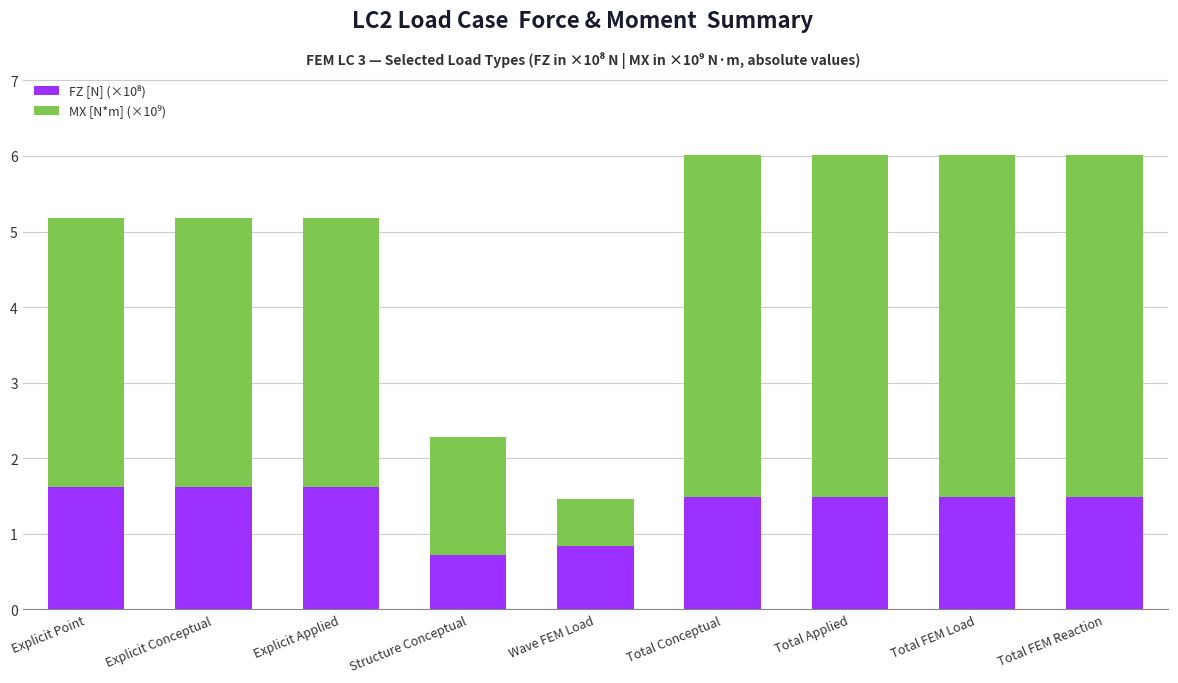

What is the total value across all series at Explicit Point?

5.2